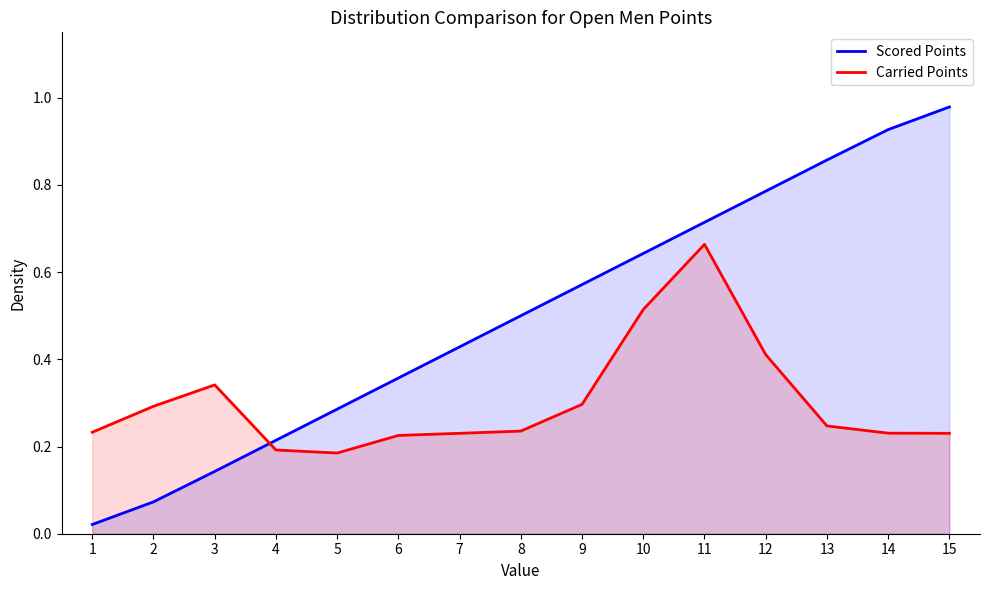

How many times do Scored Points and Carried Points cross each other?

1